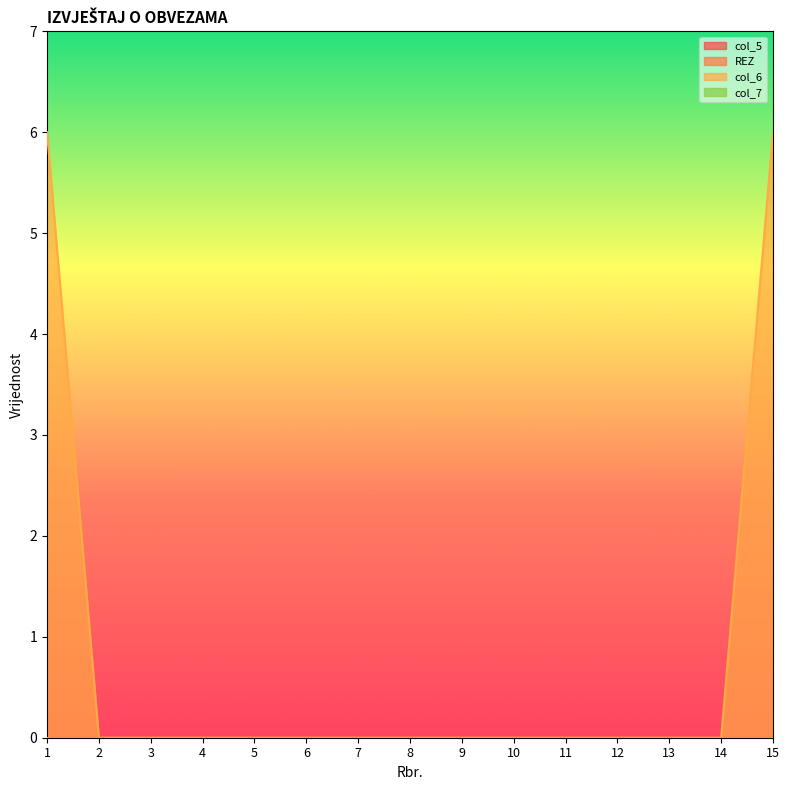

Is it true that REZ equals 0 at 1?

True